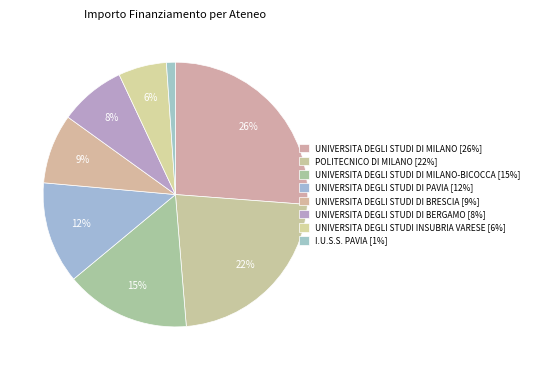

To the nearest percent, what is the average slice percentage?

12%